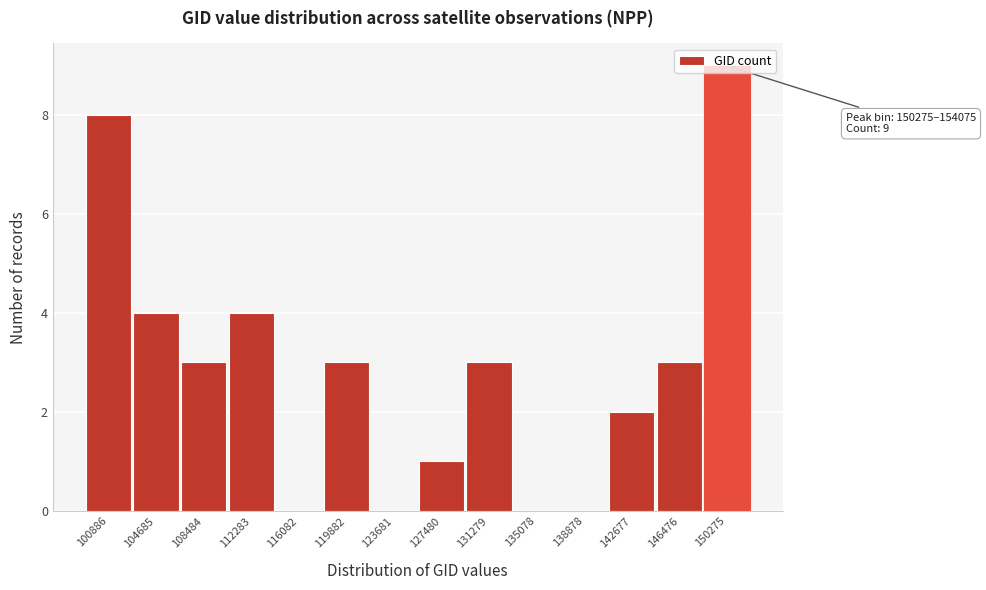

The chart shows a value of 12 at 100886. True or false?

False